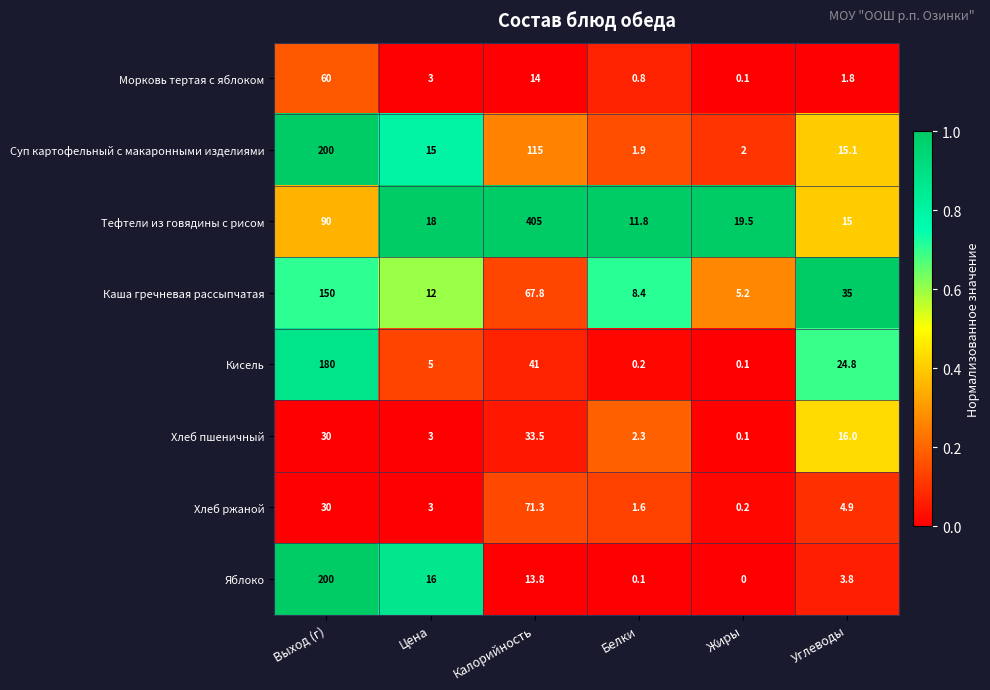

At which label does Кисель first exceed 24?

Выход (г)